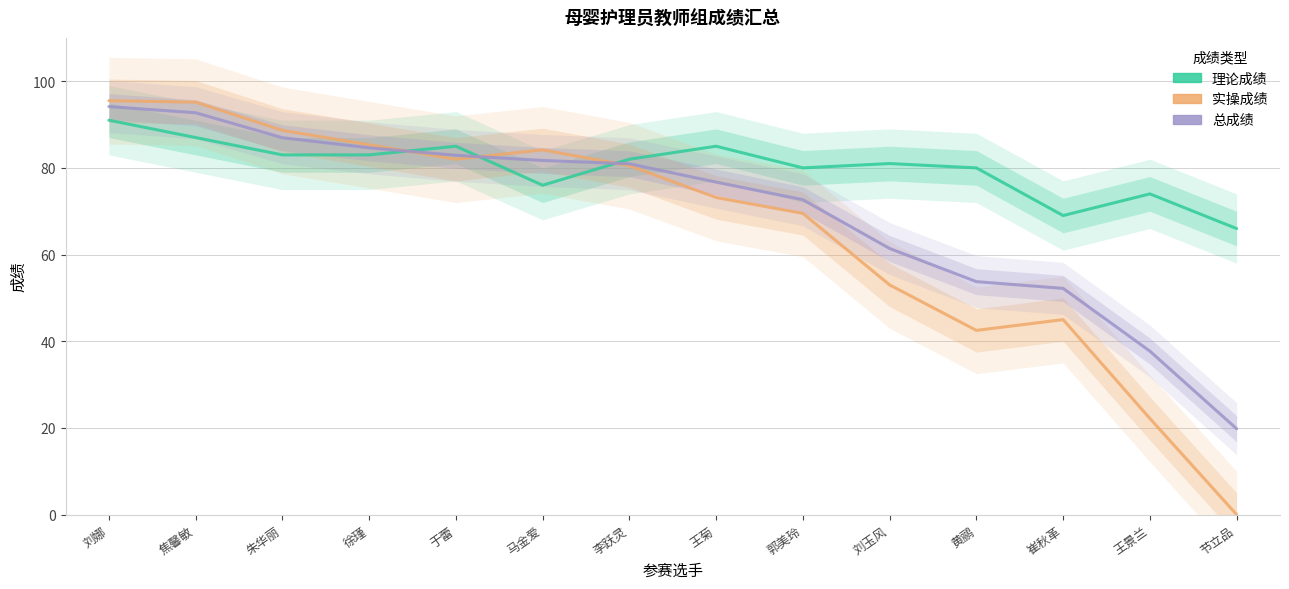

What is the spread (max minus min) of values at 王菊?

11.8